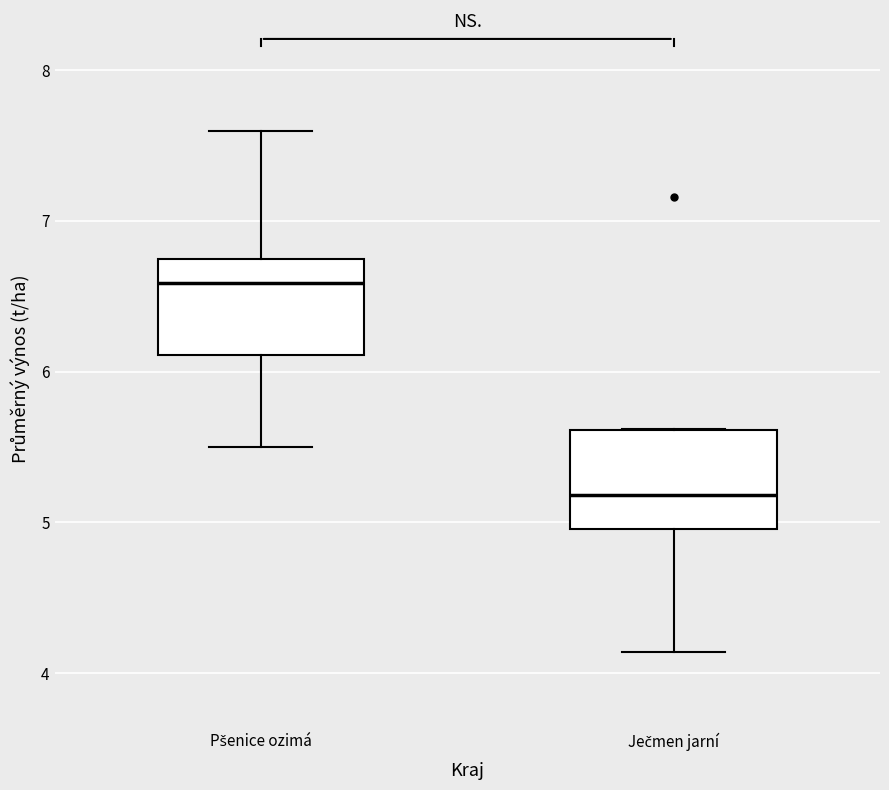

Reading left to right, read every box against the y-axis: the position of its median line, the range the box covers, and the ends of its whiskers. The values are not printed on the chart, so give them approximately, as read against the axis.

Pšenice ozimá: median 6.6, box 6.1 to 6.7, whiskers 5.5 to 7.6
Ječmen jarní: median 5.2, box 5.0 to 5.6, whiskers 4.1 to 5.6